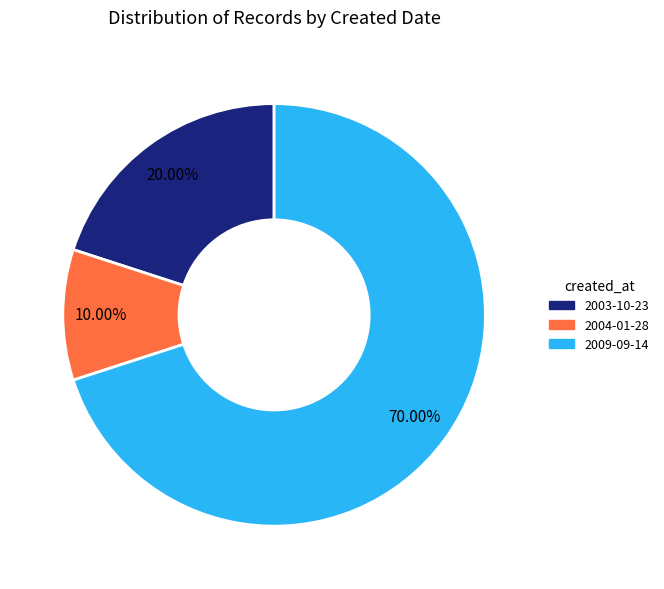

Is there a majority slice in this chart?

Yes